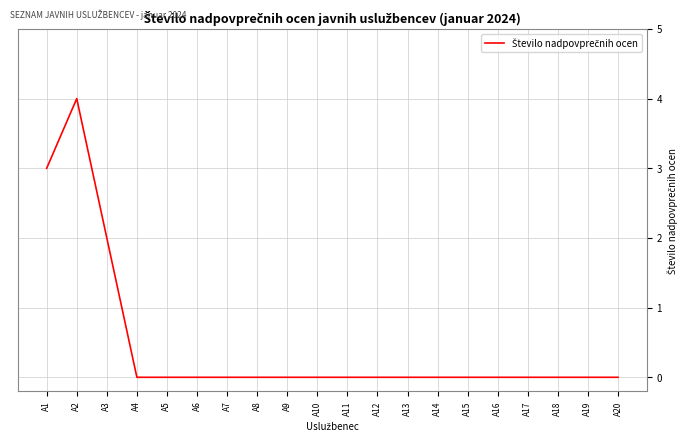

What is the change in value from A2 to A20?

-4